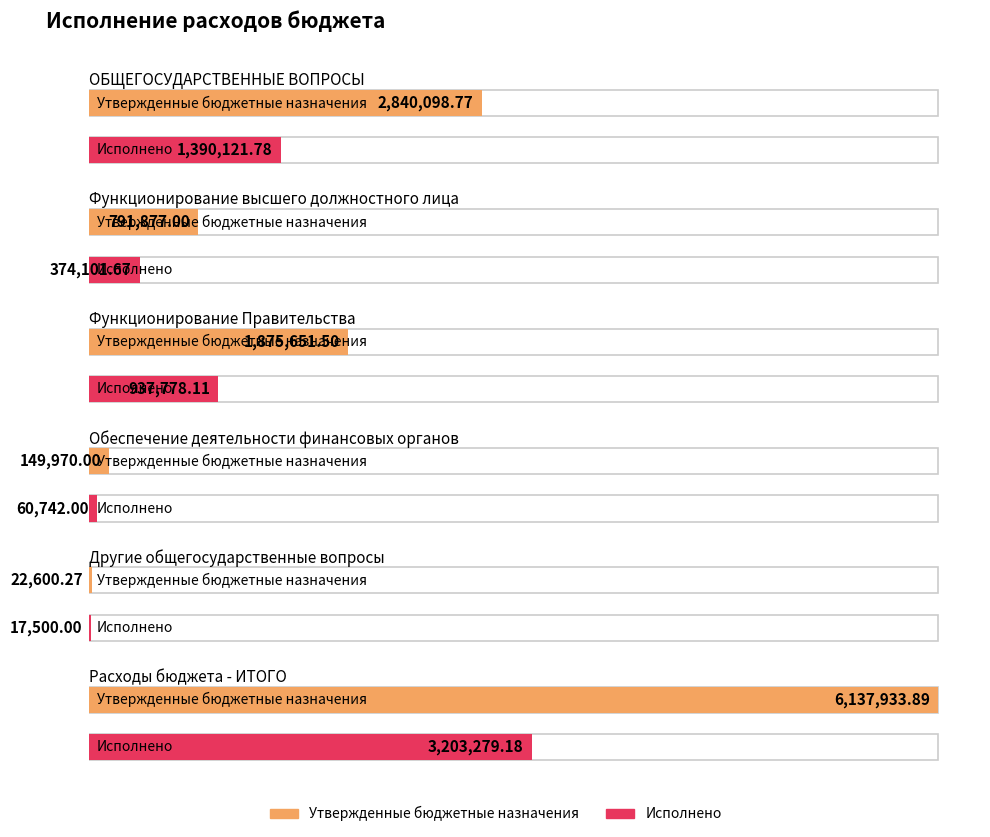

What is the highest value of the Утвержденные бюджетные назначения series?

6137933.9